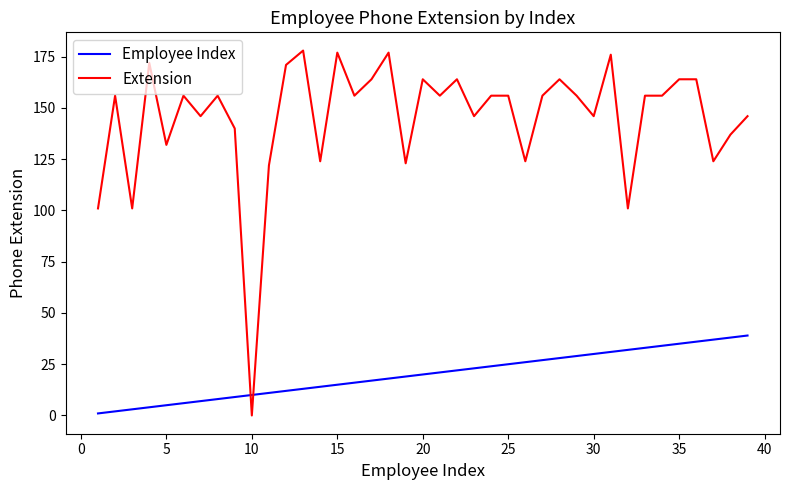

List the series in order of their overall mean, highest first.

Extension, Employee Index